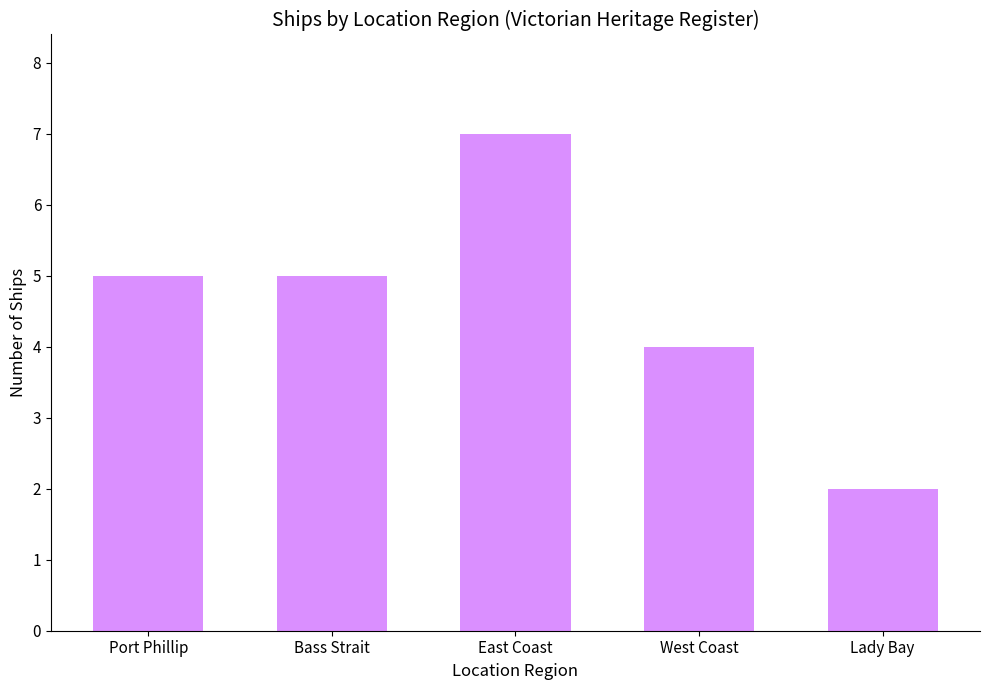

What is the approximate value at Bass Strait?

5